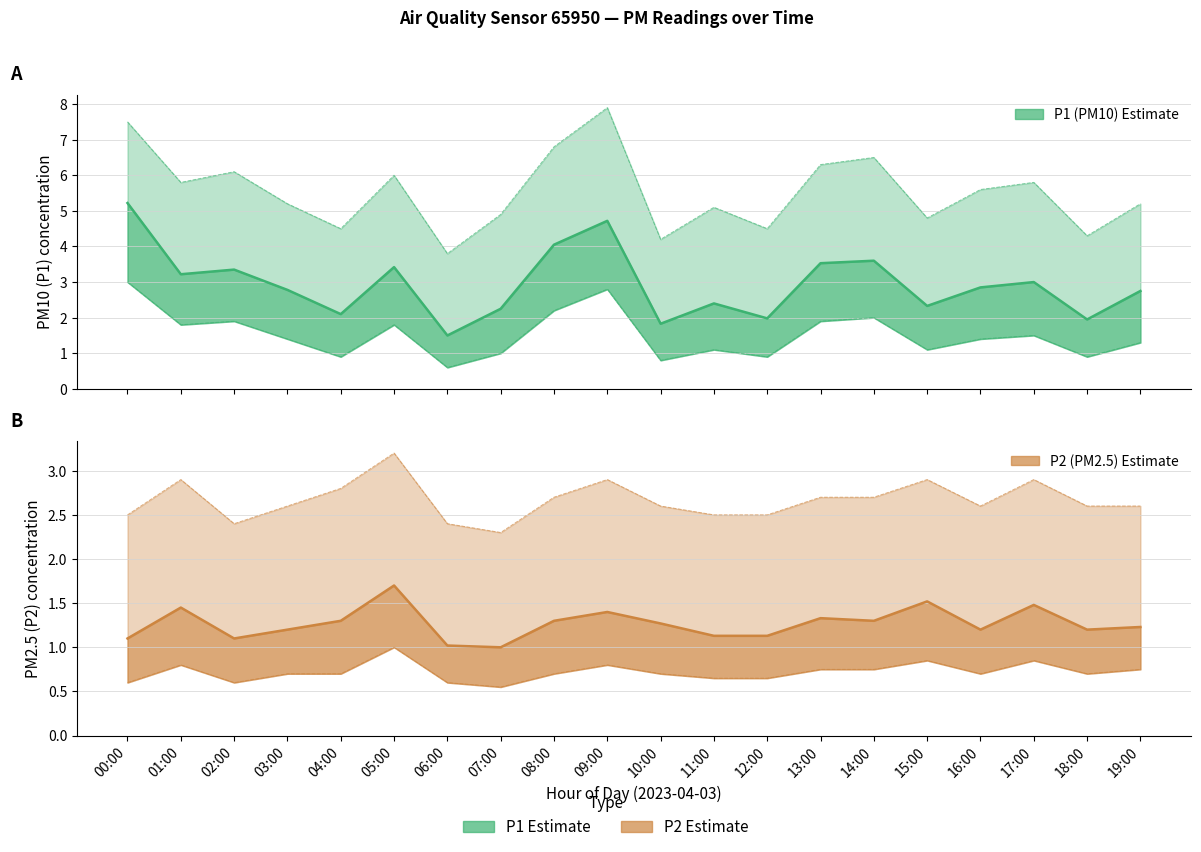

True or false: P2 Upper CI and P1 Upper CI intersect in this chart.

False